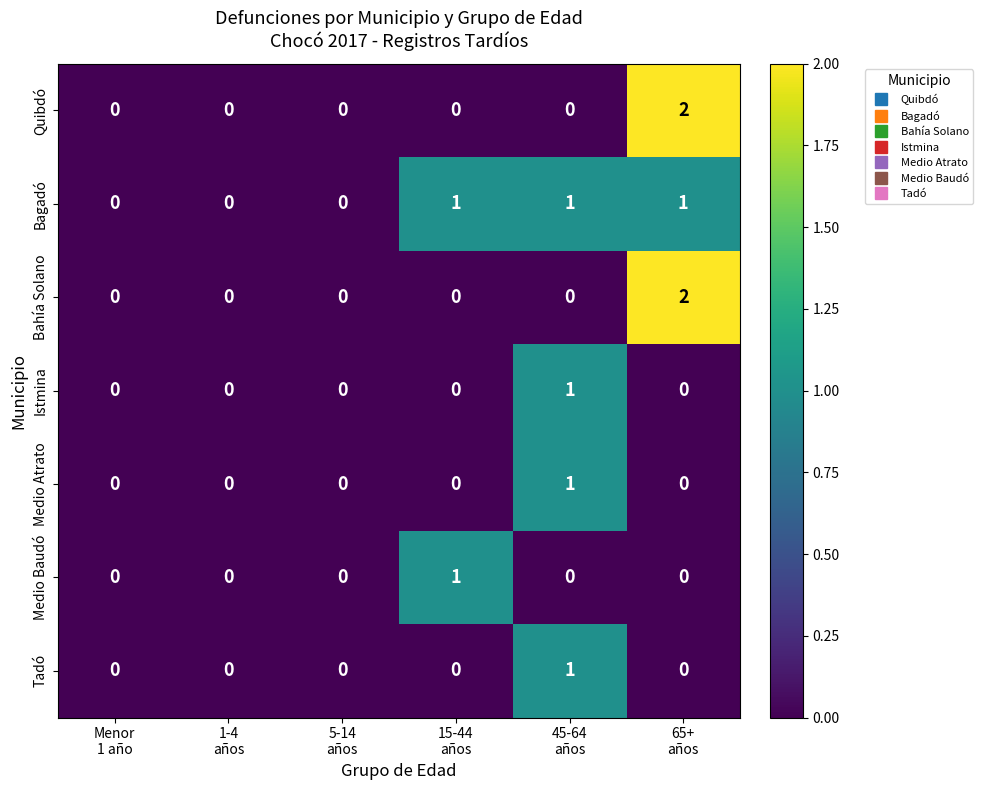

Count the Medio Baudó values in the range 0 to 1.

6